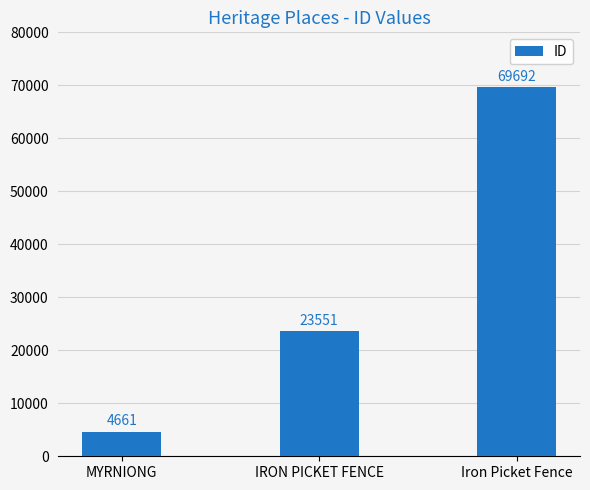

At which label is the value closest to 37176?

IRON PICKET FENCE